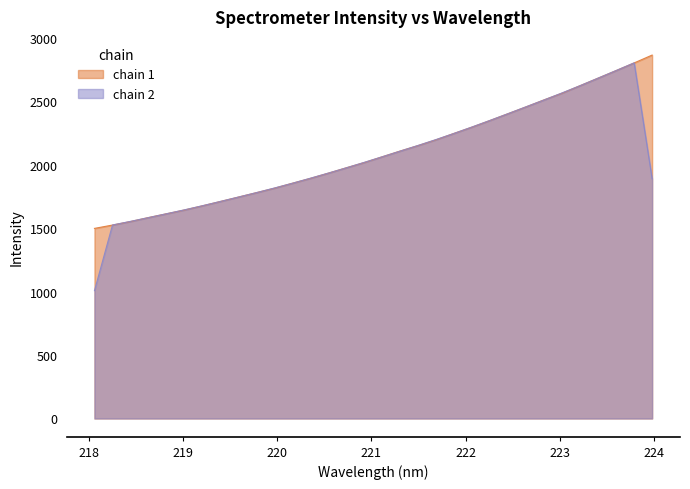

Between 220.7354 and 222.263, which is larger?

222.263